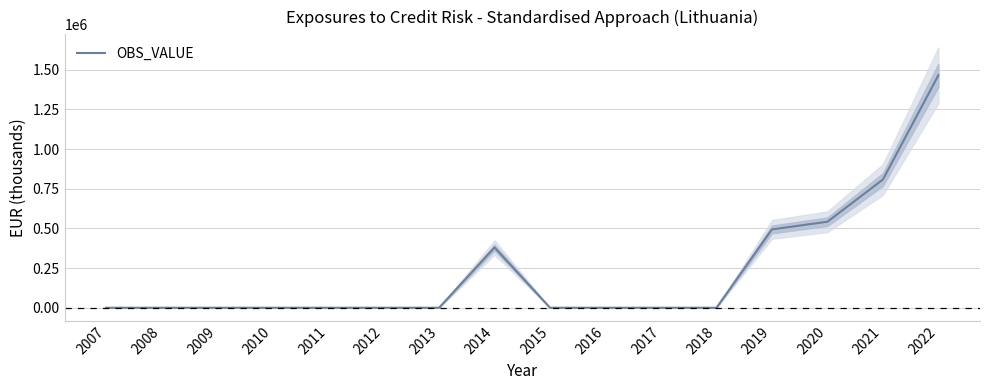

How many points are higher than both their immediate neighbors (excluding endpoints)?

1